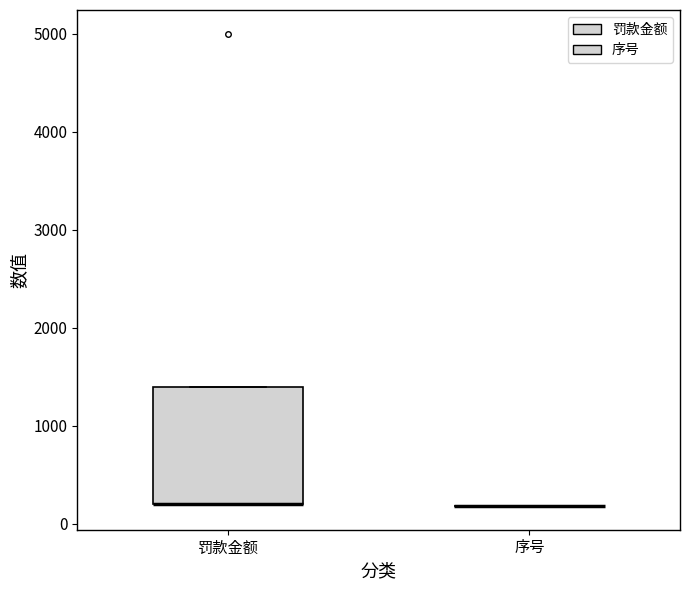

Reading left to right, transcribe this box plot: for each box, give where its median line is, the range the box spans, and where its two whiskers end, as read against the y-axis. The values are not printed on the chart, so give them approximately, as read against the axis.

罚款金额: median 200 (drawn on the box's lower edge), box 200 to 1400, whiskers 200 to 1400
序号: box collapsed to a line at 200, whiskers 200 to 200